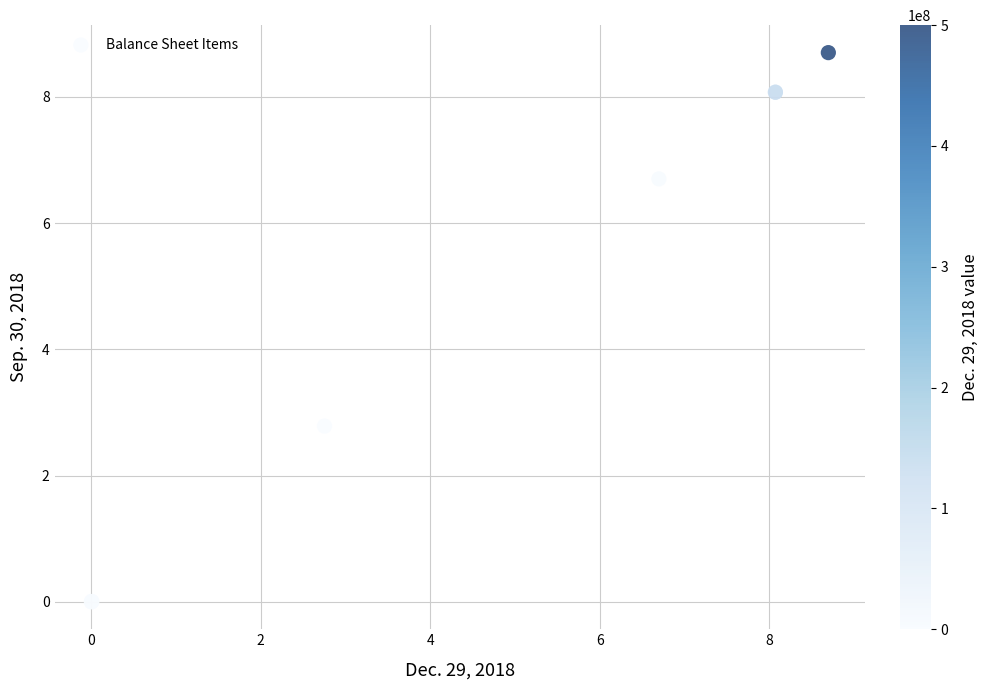

What Y value in the scatter plot is closest to 4?

2.8